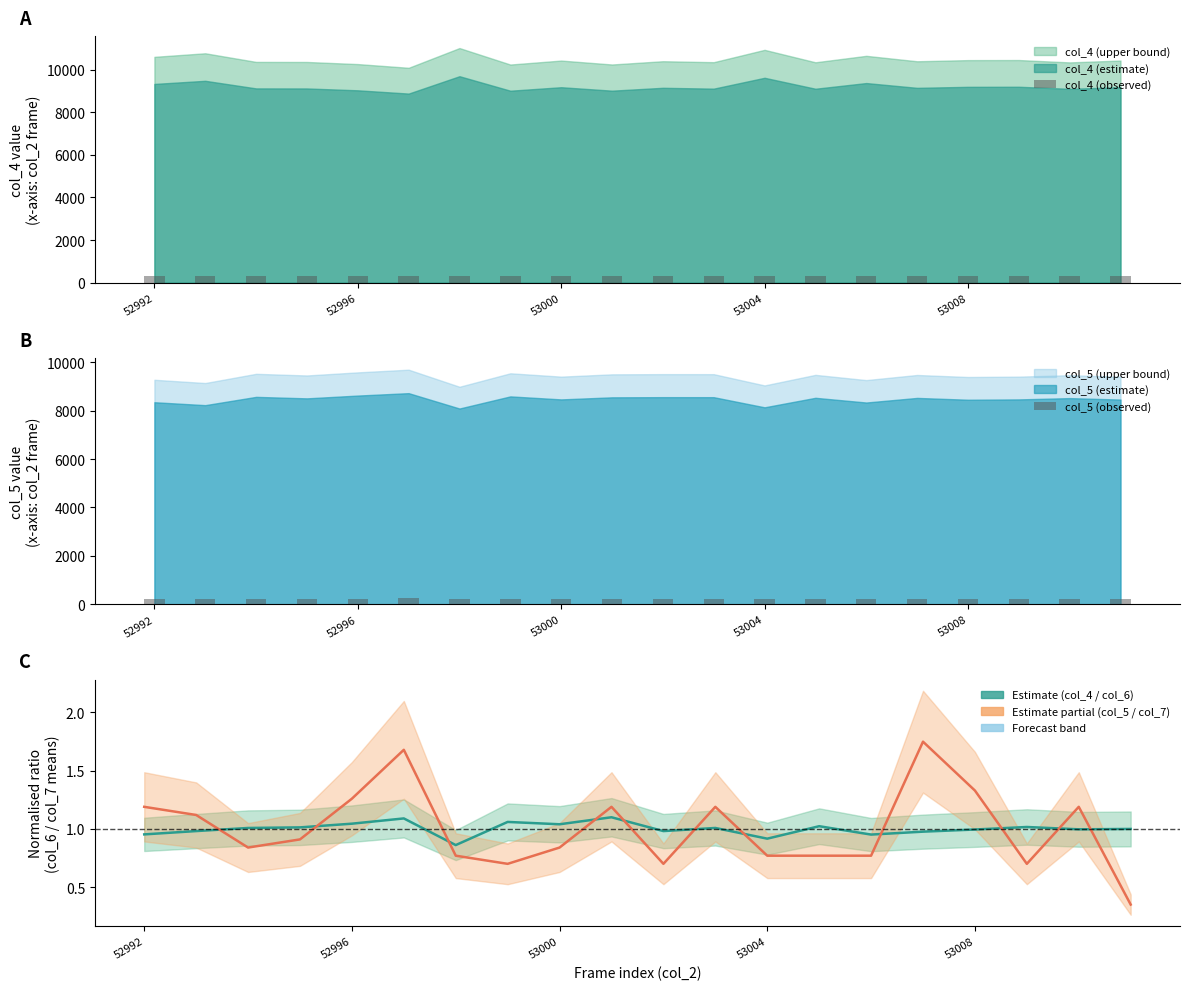

The col_4 (observed) series shows 468.3 at 53004. True or false?

False